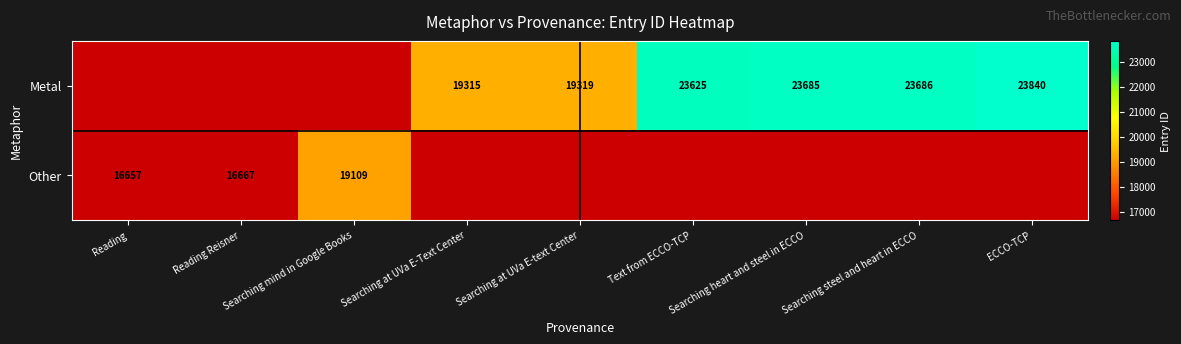

The Other series shows 19109 at Searching mind in Google Books. True or false?

True